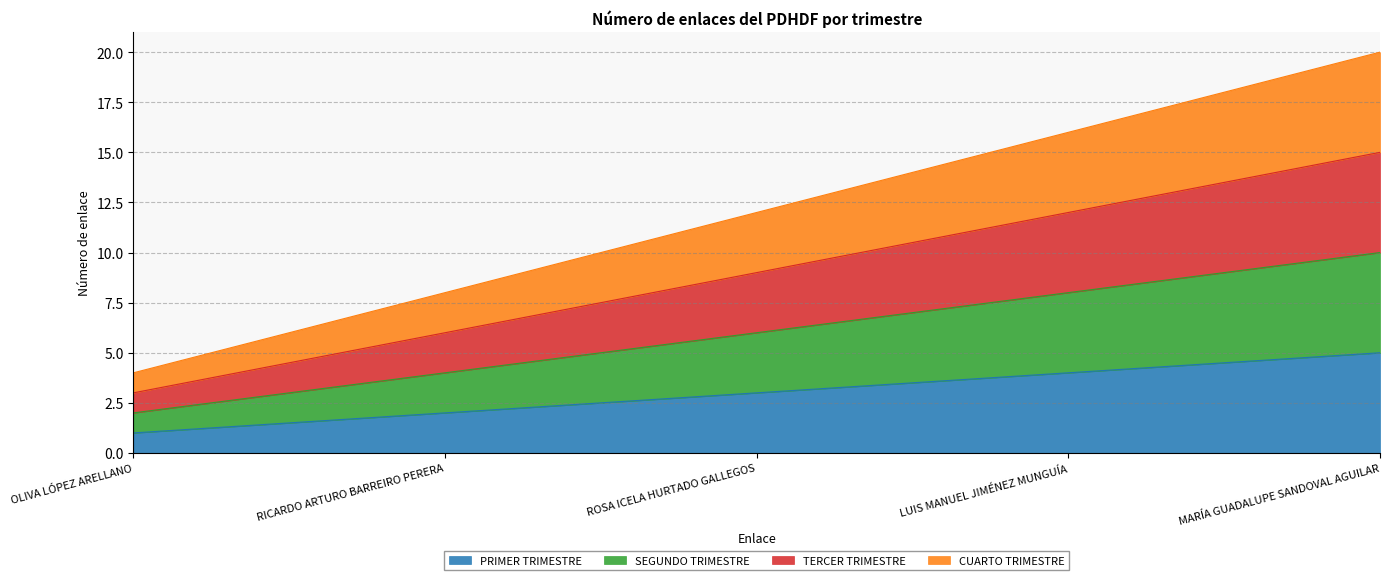

How many data points in TERCER TRIMESTRE are less than 9?

2